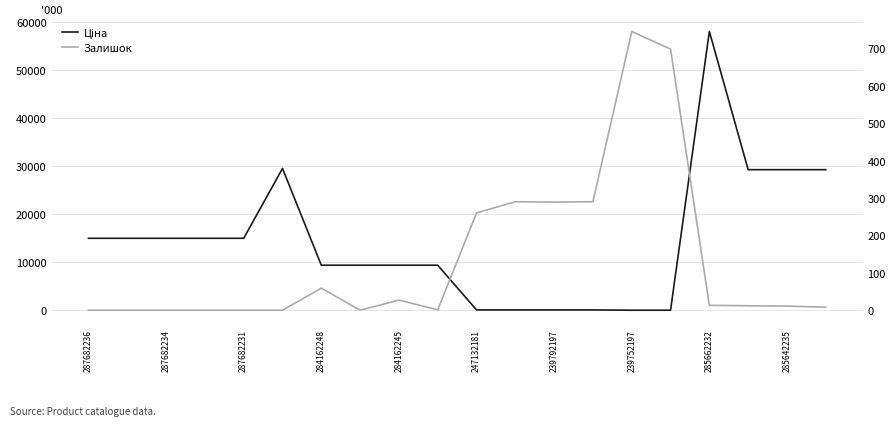

How many lines are shown in the chart?

2